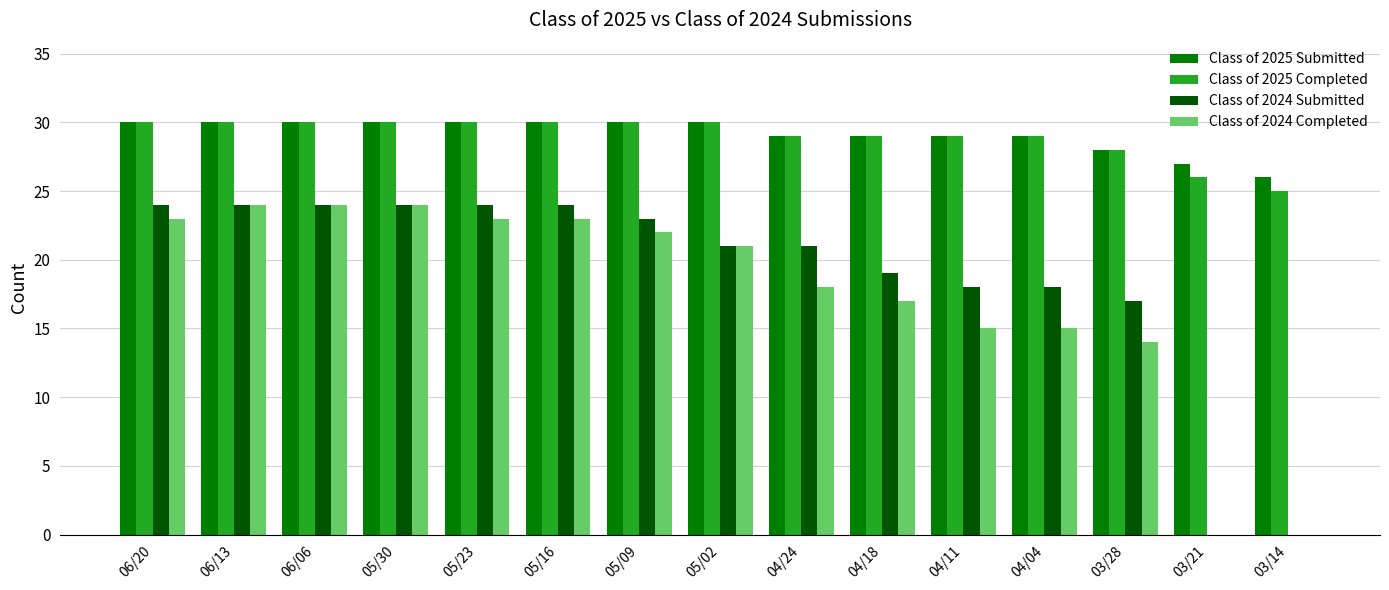

Are the bars horizontal?

No